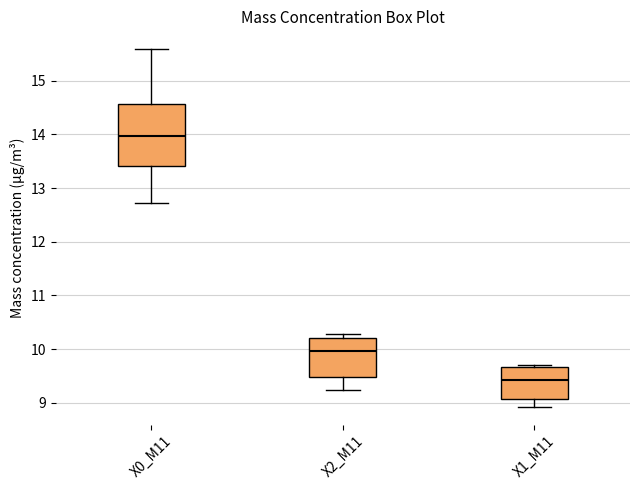

Reading left to right, read every box against the y-axis: the position of its median line, the range the box covers, and the ends of its whiskers. The values are not printed on the chart, so give them approximately, as read against the axis.

X0_M11: median 14.0, box 13.4 to 14.6, whiskers 12.7 to 15.6
X2_M11: median 10.0, box 9.5 to 10.2, whiskers 9.2 to 10.3
X1_M11: median 9.4, box 9.1 to 9.7, whiskers 8.9 to 9.7 (just above the box's upper edge)